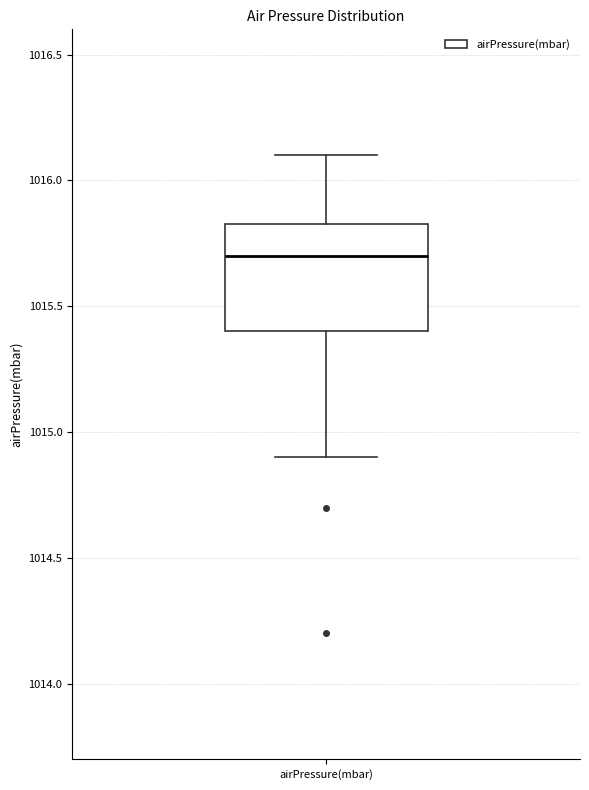

Read this box plot against the y-axis: the position of the median line, the range covered by the box, and the ends of both whiskers. The values are not printed on the chart, so give them approximately, as read against the axis.

median 1015.70, box 1015.40 to 1015.85, whiskers 1014.90 to 1016.10